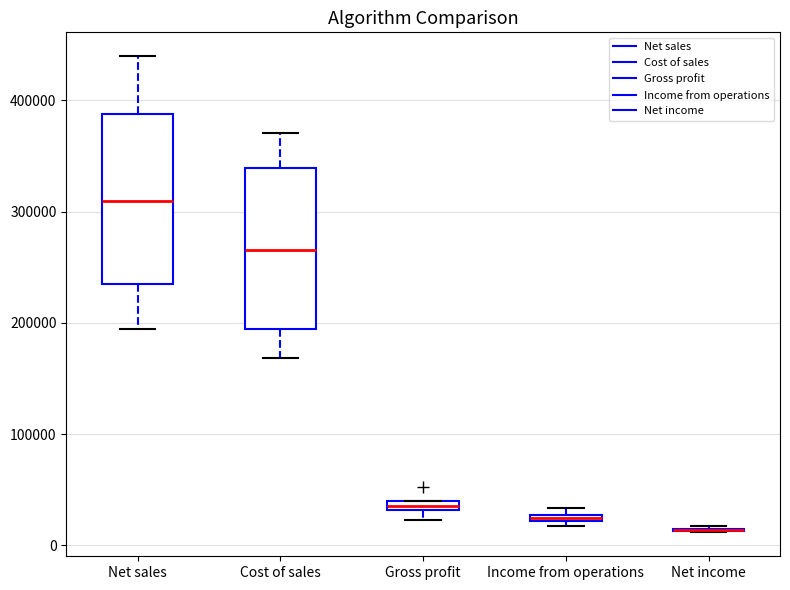

Where is the upper edge of the box for Cost of sales on the y-axis? The values are not printed on the chart, so give them approximately, as read against the axis.

340000